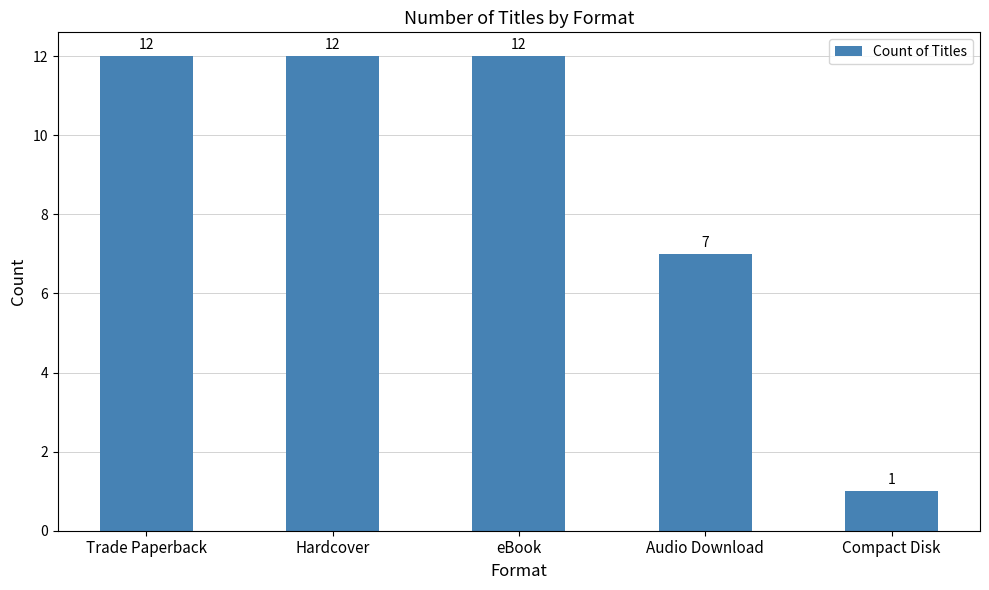

Does the chart contain stacked bars?

No